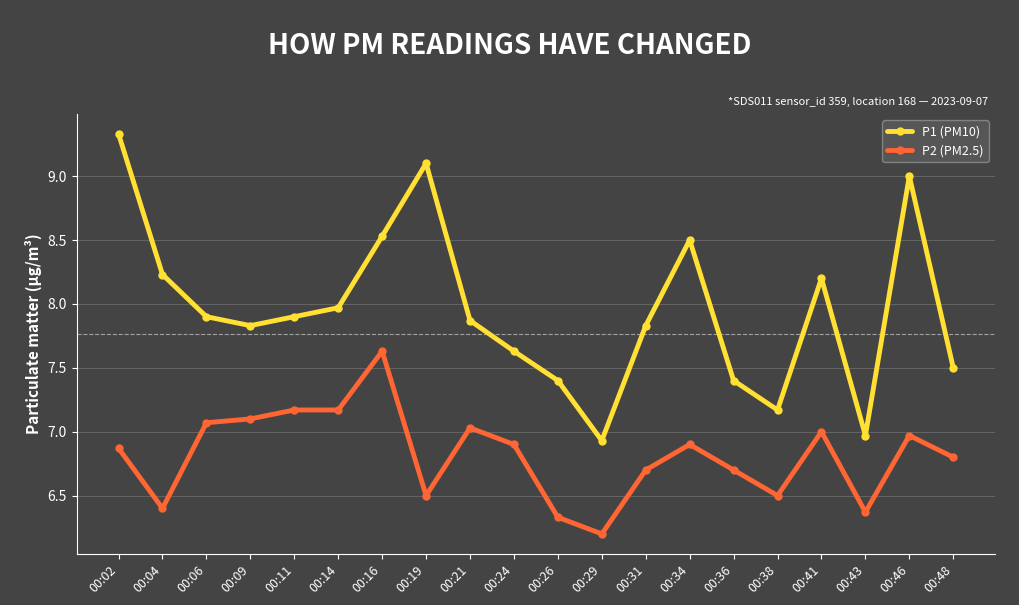

Does the chart have visible grid lines?

Yes